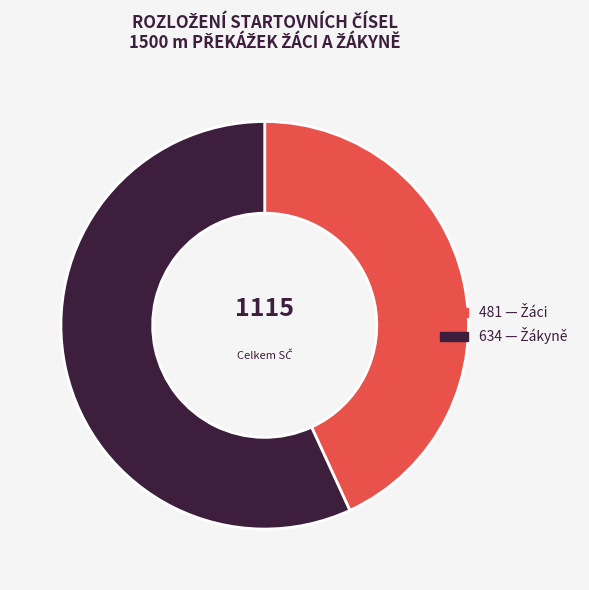

Is there any slice that represents more than half of the pie?

Yes